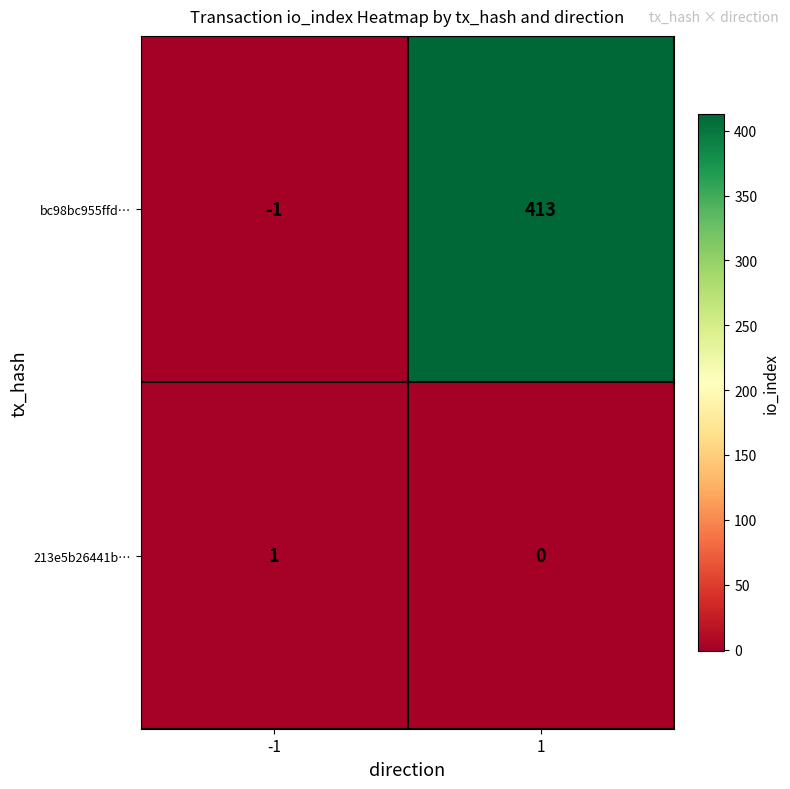

Reading left to right, extract all data points from this chart.

bc98bc955ffd…: -1=-1	1=413
213e5b26441b…: -1=1	1=0